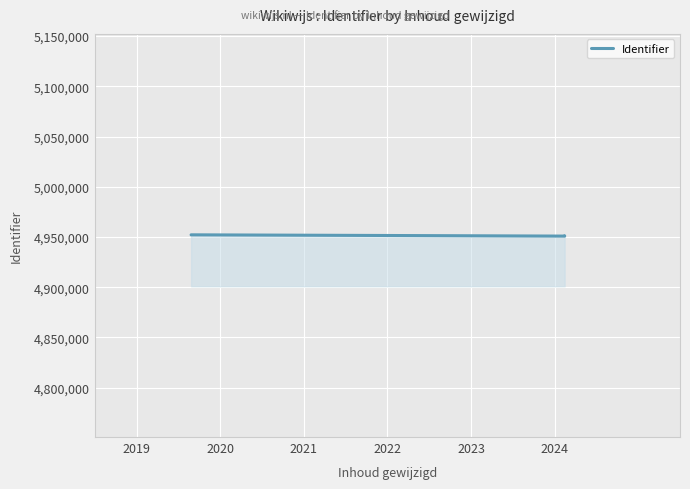

What is the change in value from 2020 to 2021?

+261